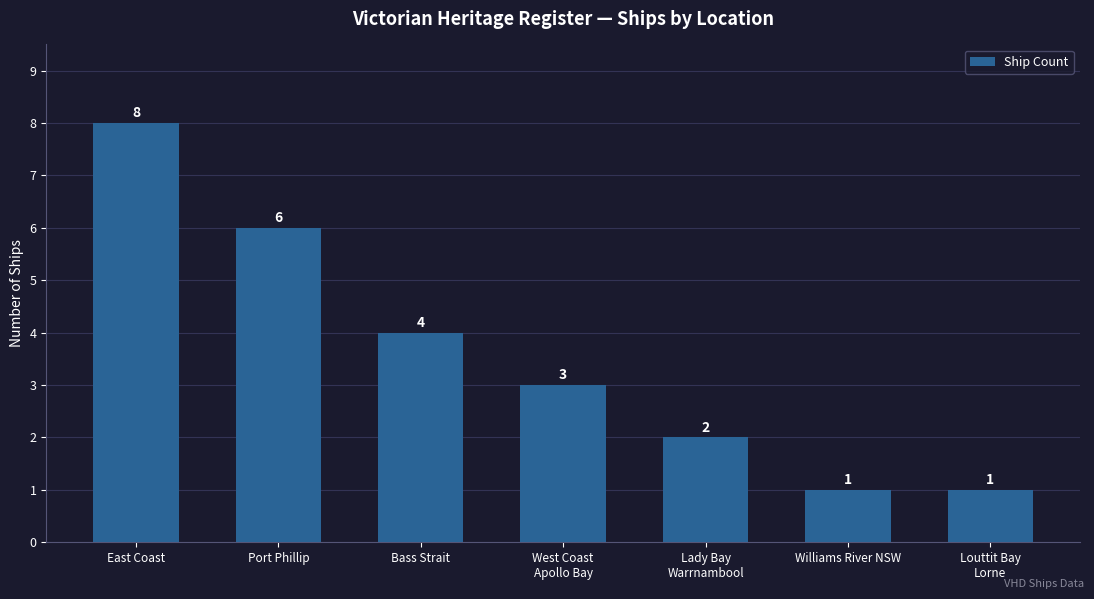

Reading left to right, transcribe all the data shown in this chart.

8	6	4	3	2	1	1